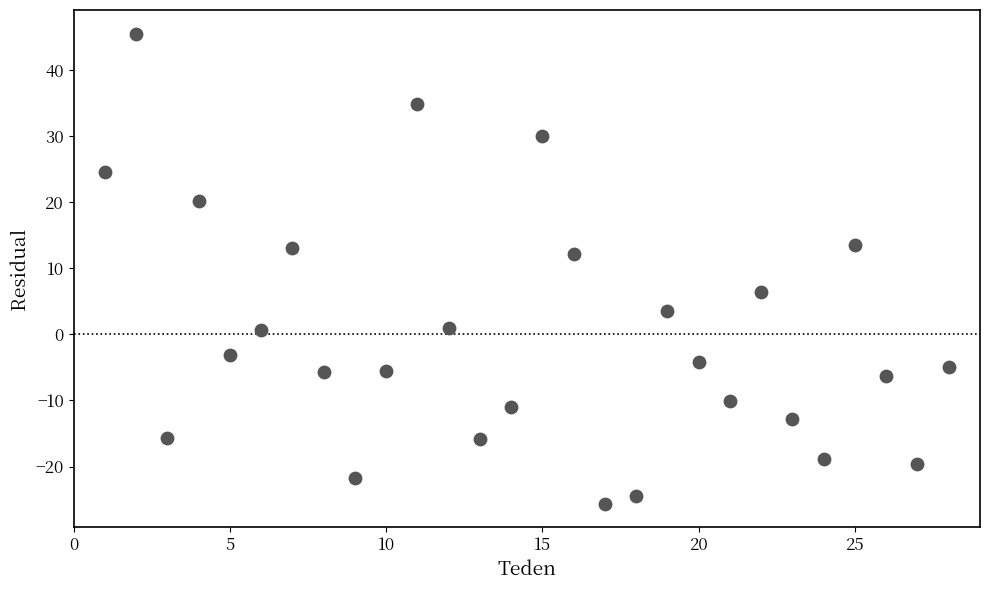

What is the range of Y values (max minus min)?

71.1